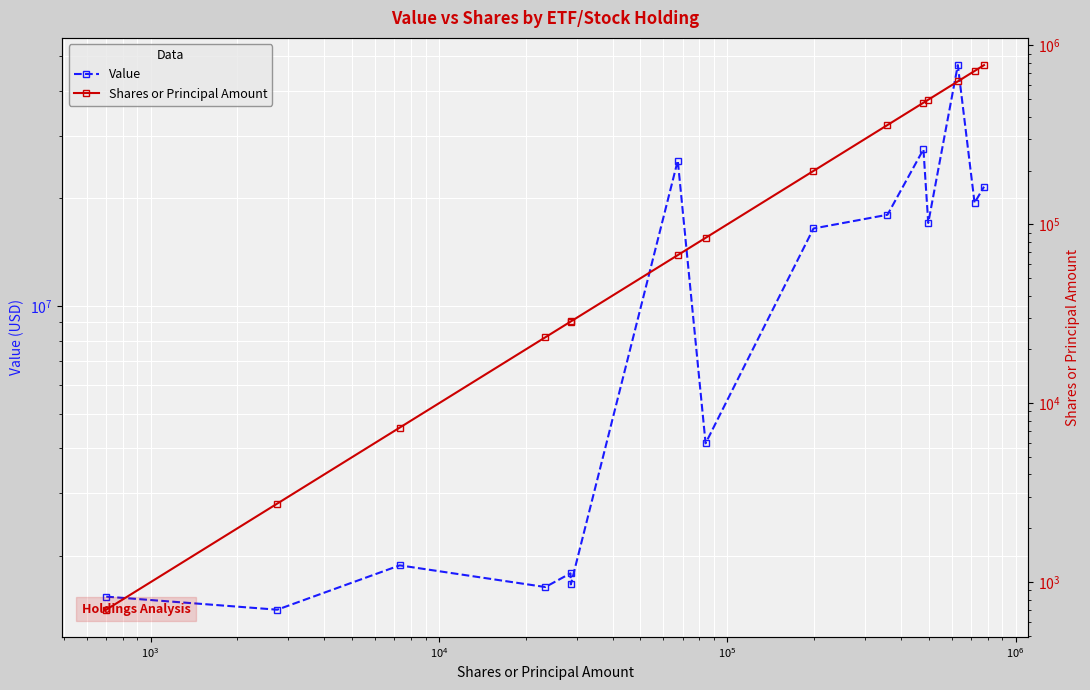

How many lines are shown in the chart?

2